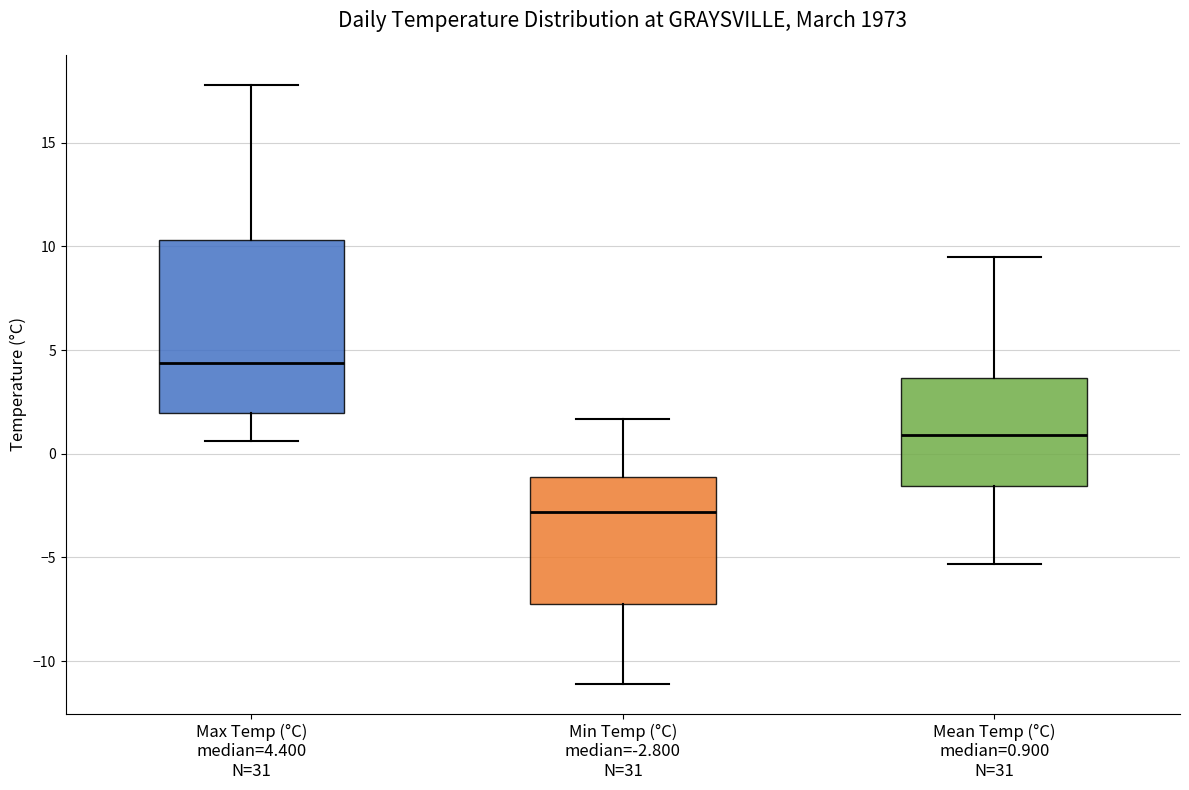

Reading left to right, read every box against the y-axis: the position of its median line, the range the box covers, and the ends of its whiskers. The values are not printed on the chart, so give them approximately, as read against the axis.

Max Temp (°C) median=4.400 N=31: median 4.5, box 2.0 to 10.5, whiskers 0.5 to 18.0
Min Temp (°C) median=-2.800 N=31: median -3.0, box -7.0 to -1.0, whiskers -11.0 to 1.5
Mean Temp (°C) median=0.900 N=31: median 1.0, box -1.5 to 3.5, whiskers -5.5 to 9.5